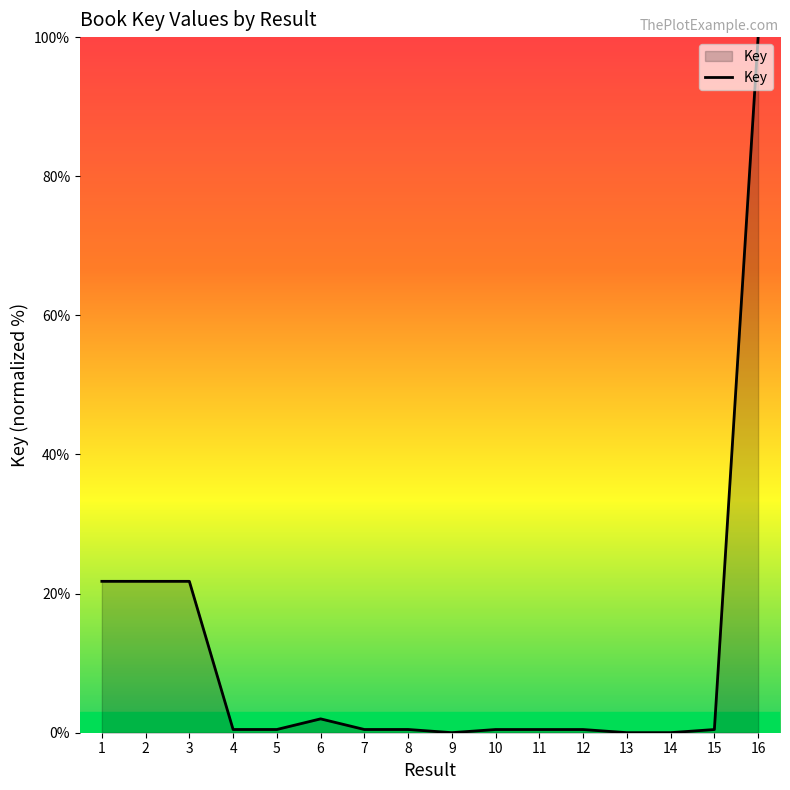

Which label corresponds to the largest value in the chart?

16